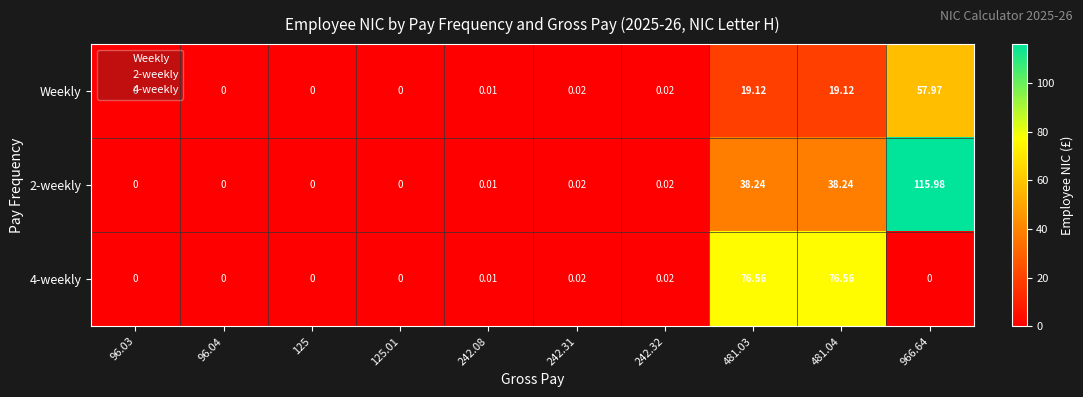

Which series changed the most between 242.08 and 481.04?

4-weekly